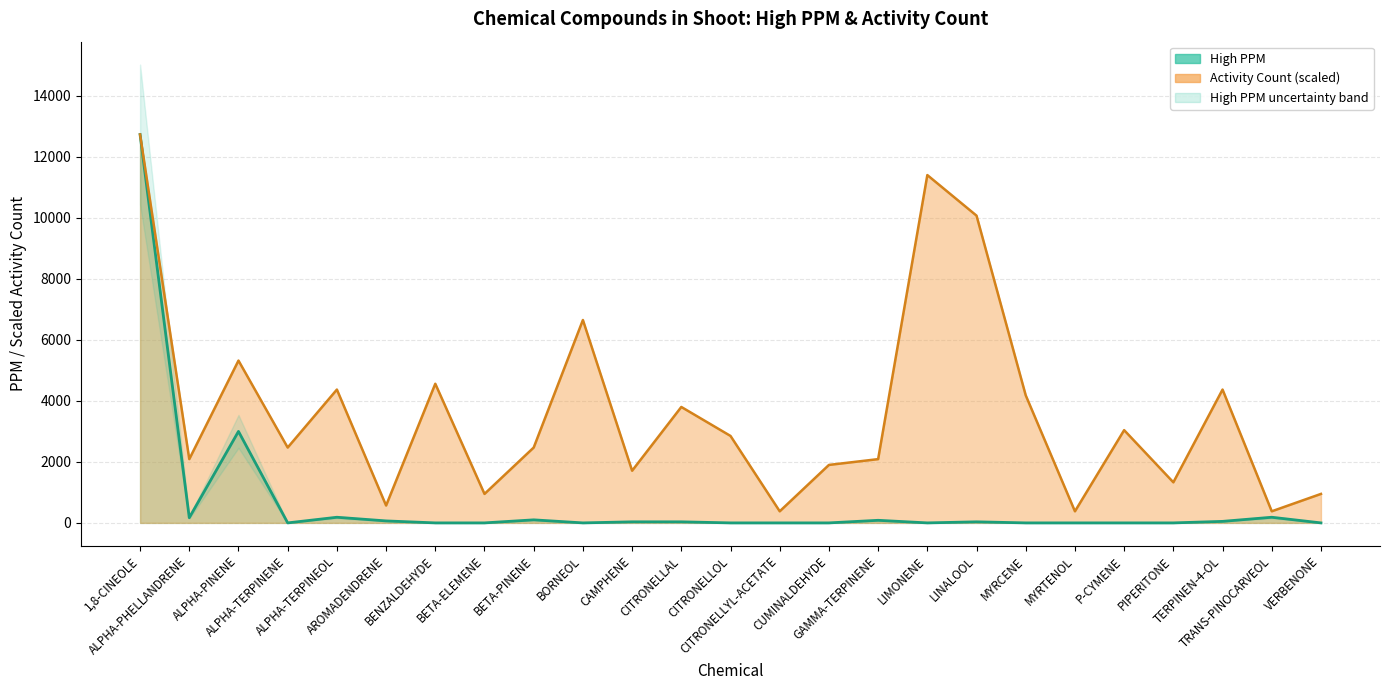

Is it true that Activity Count equals 4670.6 at 1,8-CINEOLE?

False